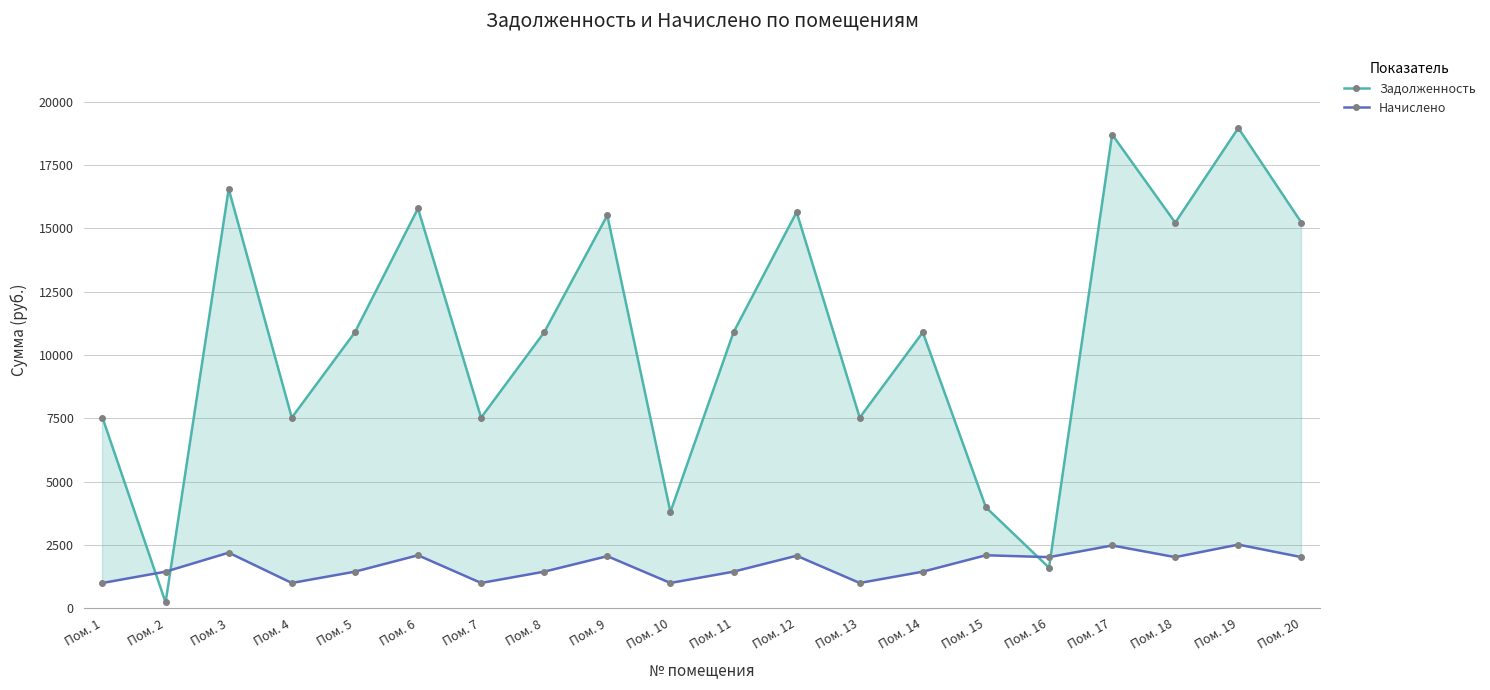

What is the difference between the highest and lowest values at Пом. 15?

1891.7